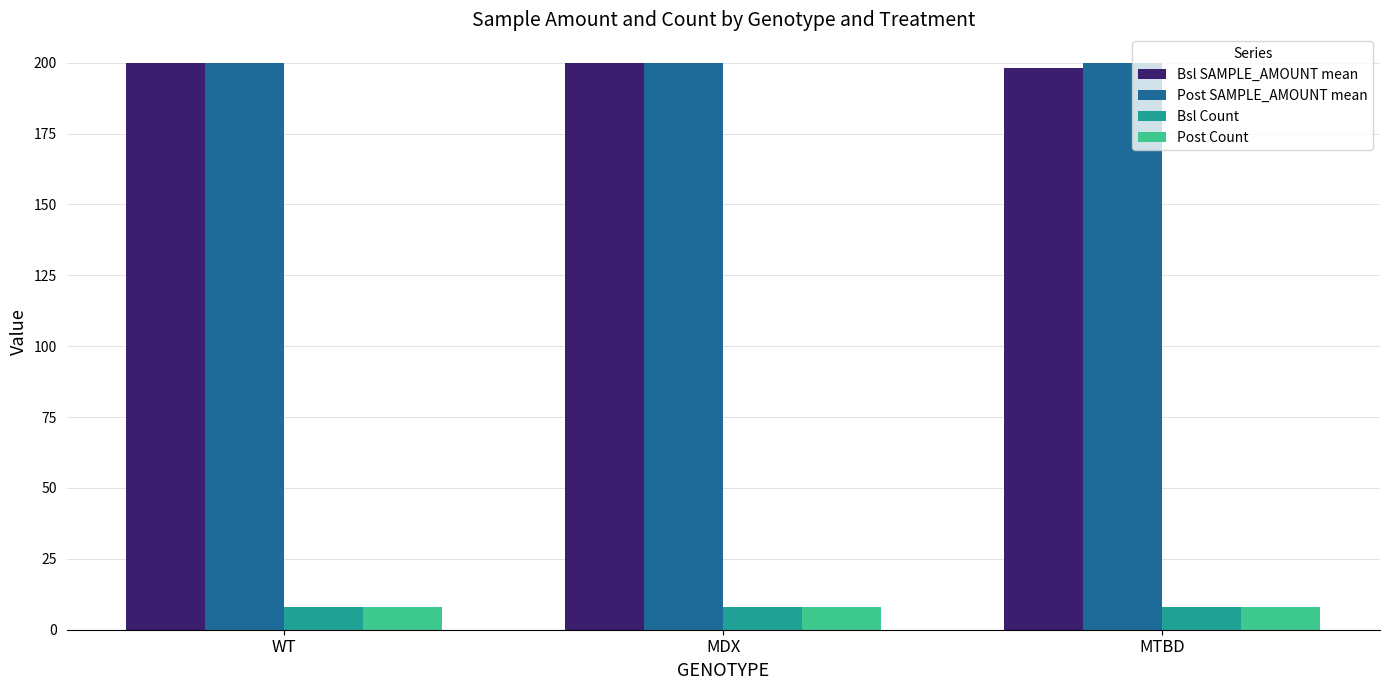

What is the spread (max minus min) of values at MDX?

192.0